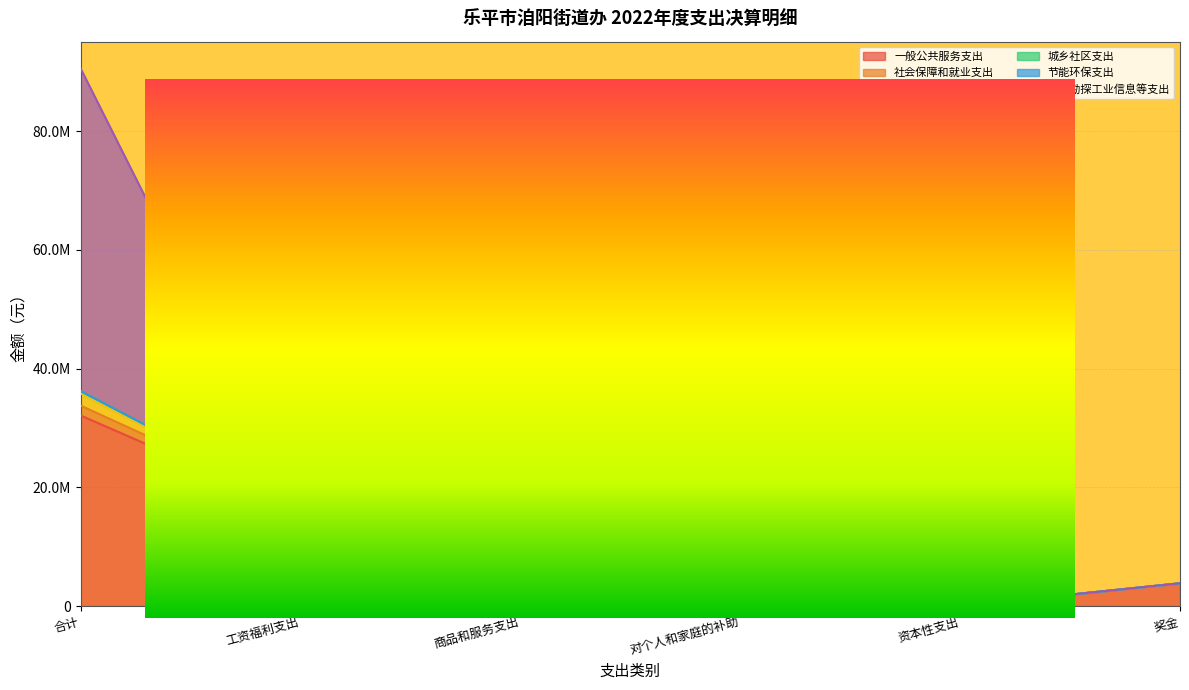

True or false: 资源勘探工业信息等支出 and 节能环保支出 intersect in this chart.

False